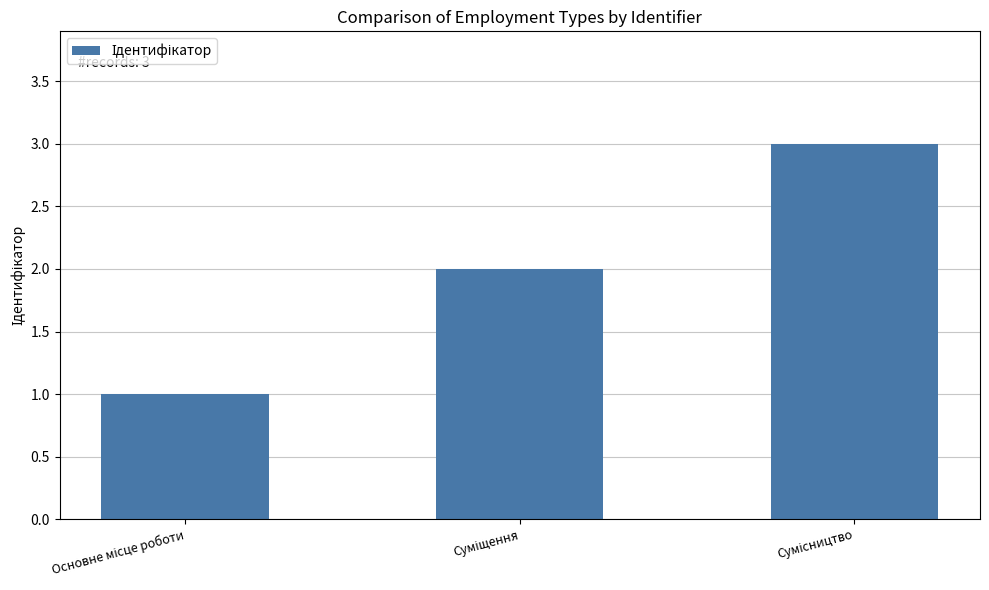

What is the sum of all values?

6